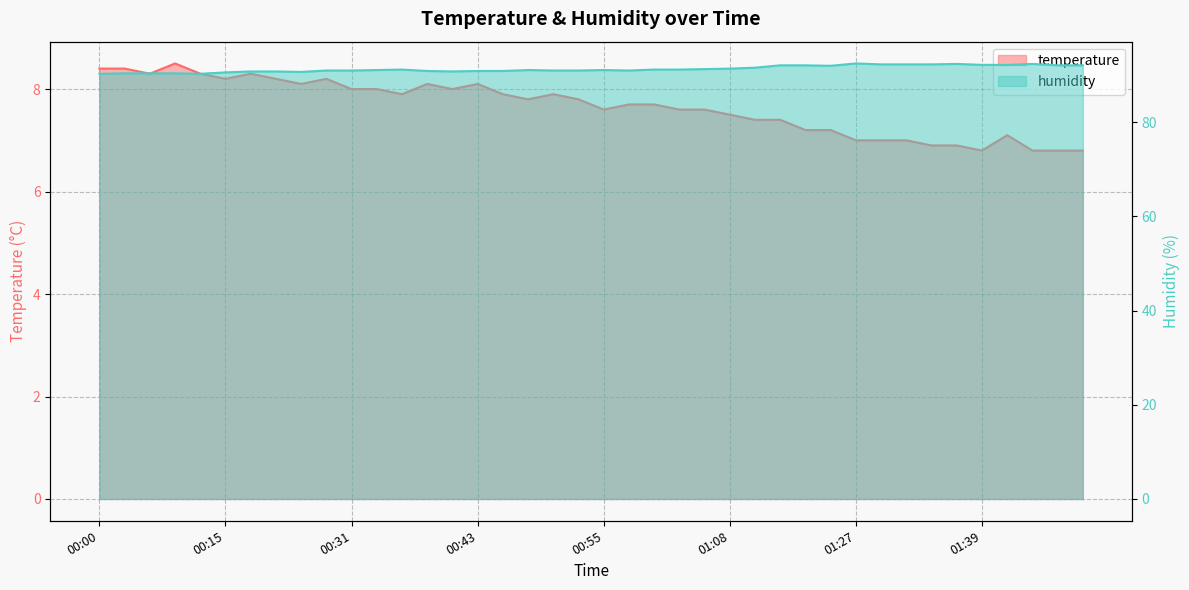

At which label does humidity first exceed 91?

00:33